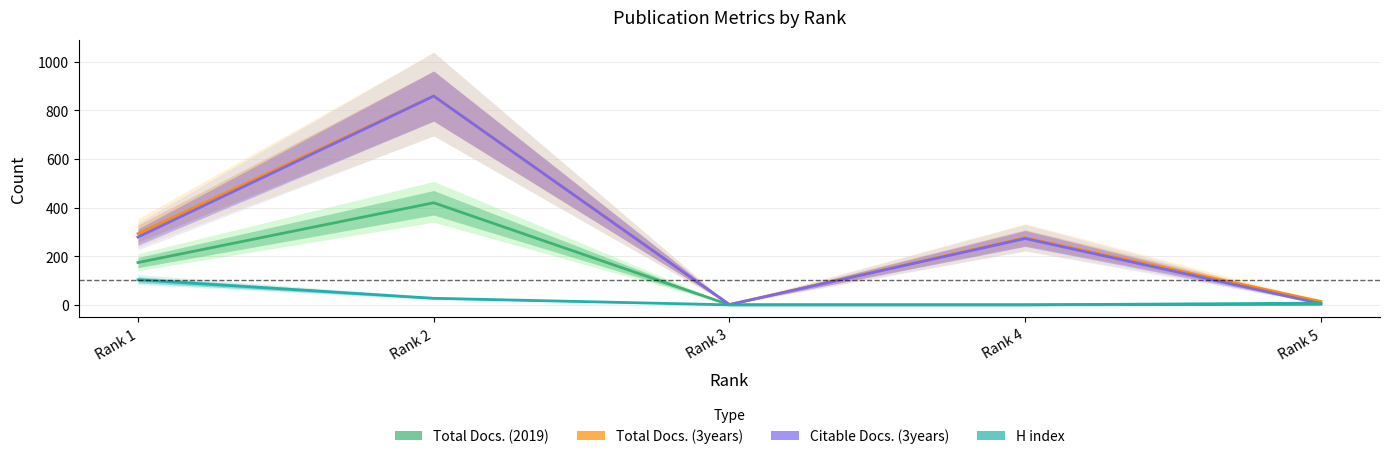

What is the total value across all series at Rank 2?

2165